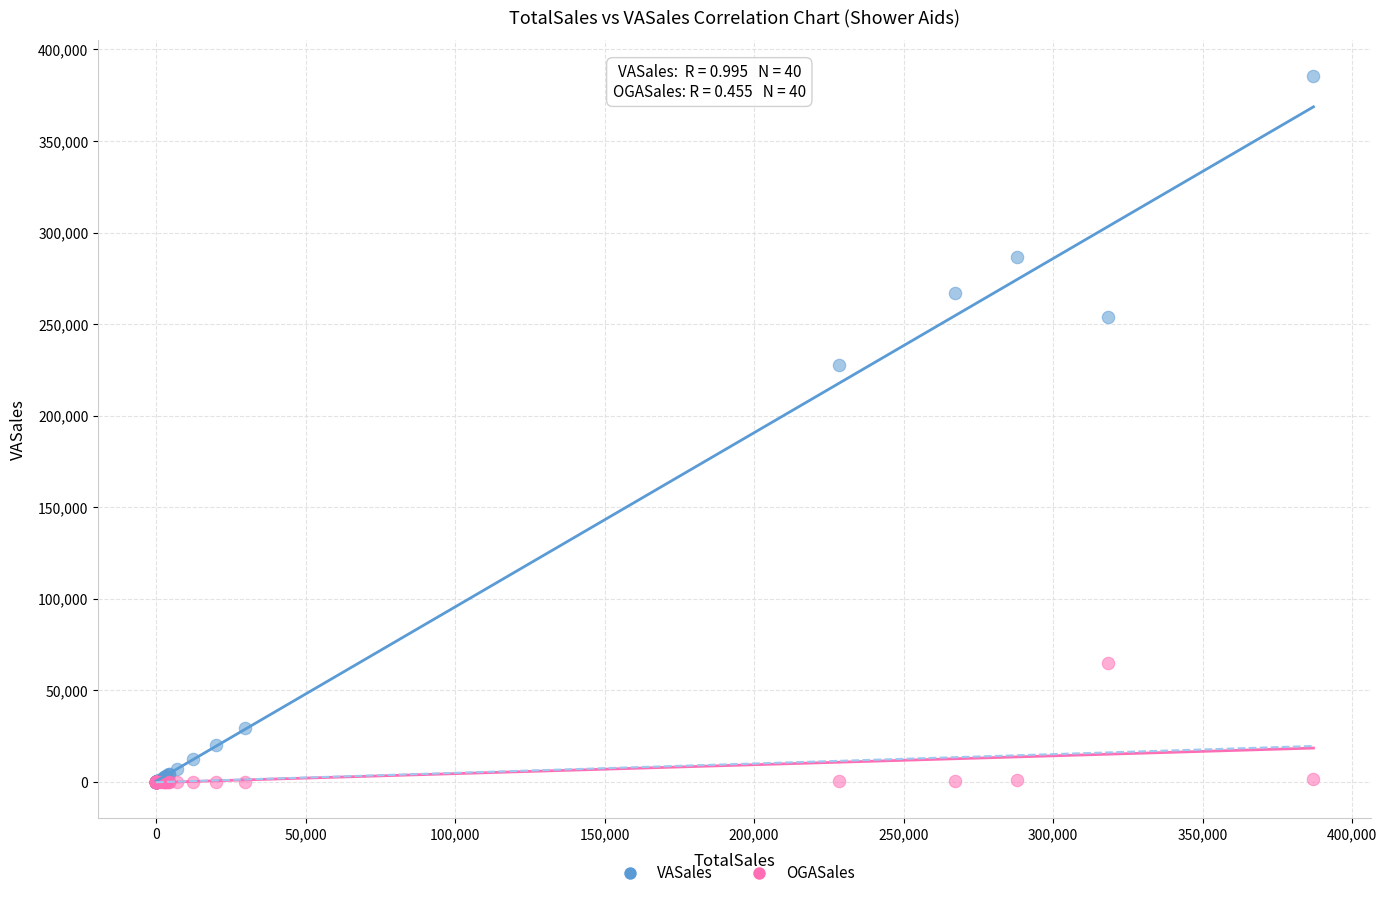

Across all series, what Y value is closest to 192813?

227880